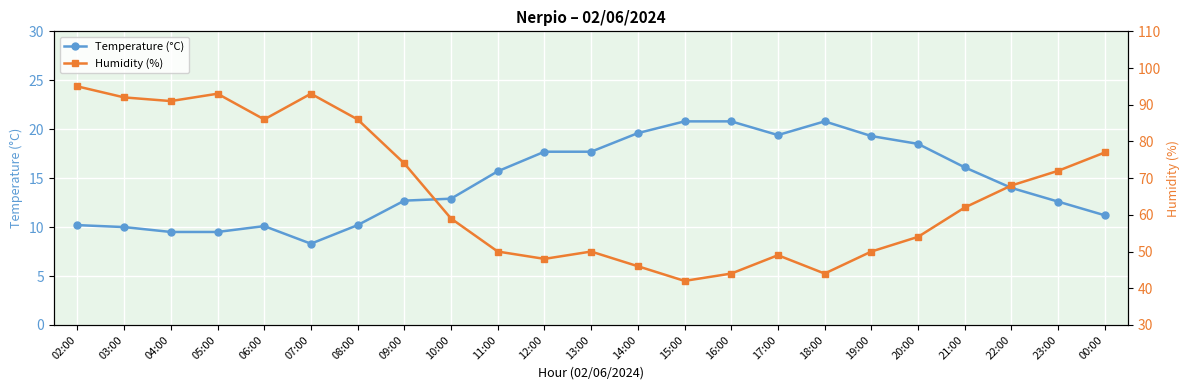

True or false: Humidity (%) has more than 1 points higher than both neighbors.

True